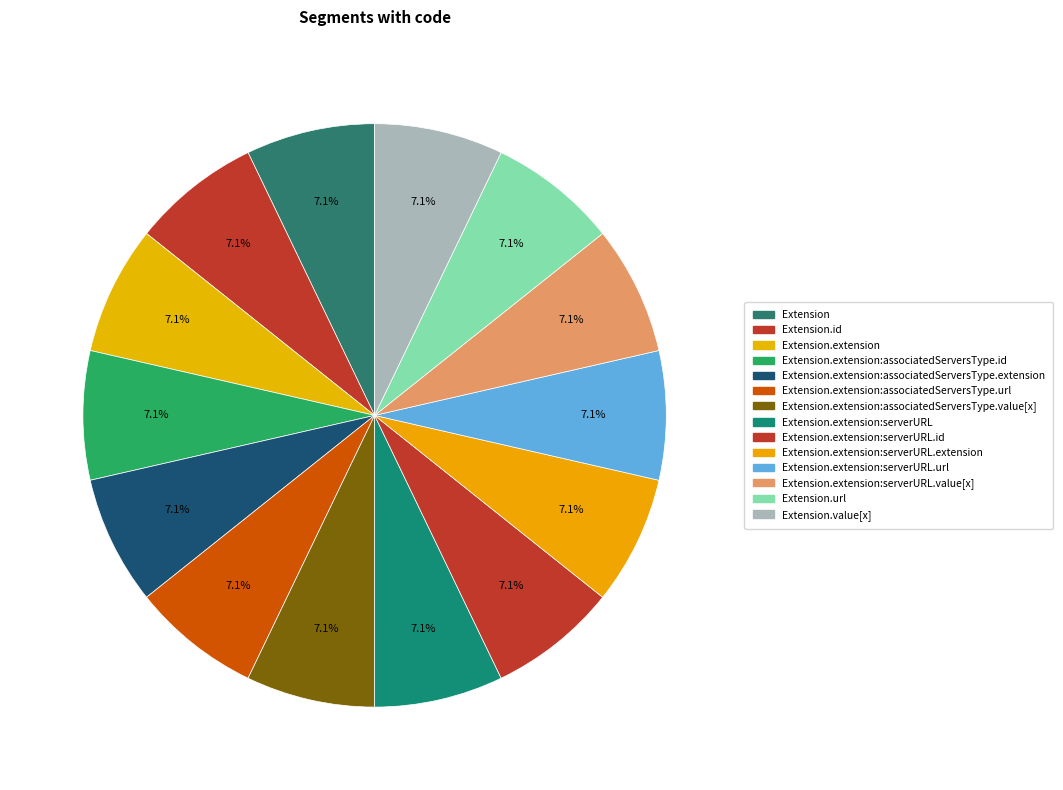

How many slices are in this pie chart?

14